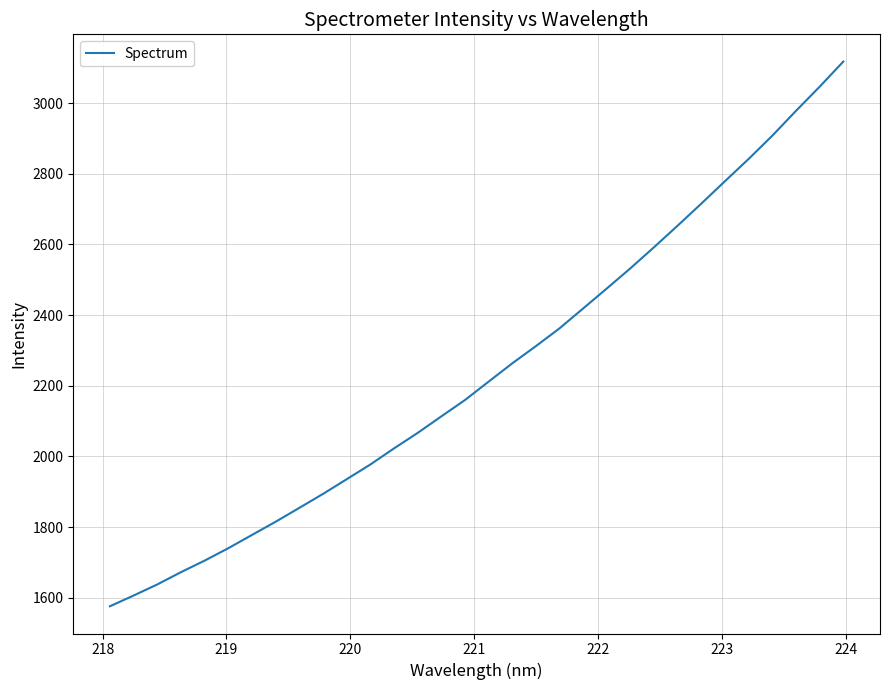

What is the minimum value shown in the chart?

1575.7